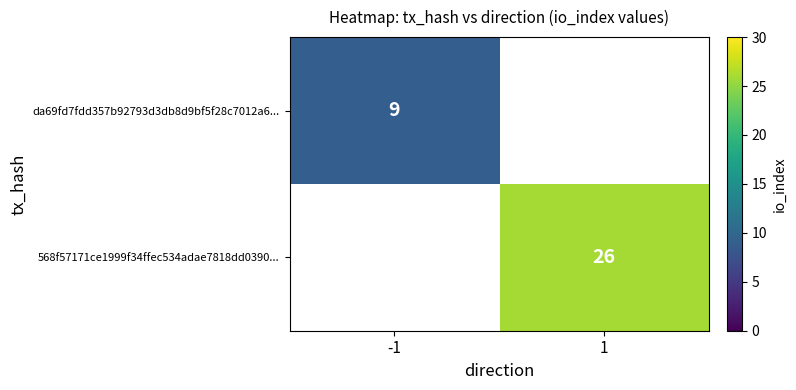

Is it true that 568f57171ce1999f34ffec534adae7818dd0390... equals 13 at 1?

False